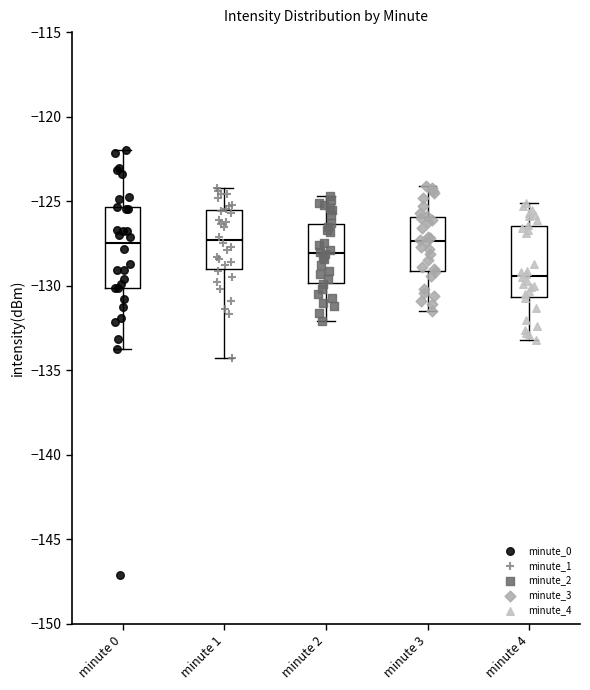

Where does the upper whisker of the box for minute 3 end on the y-axis? The values are not printed on the chart, so give them approximately, as read against the axis.

-124.0